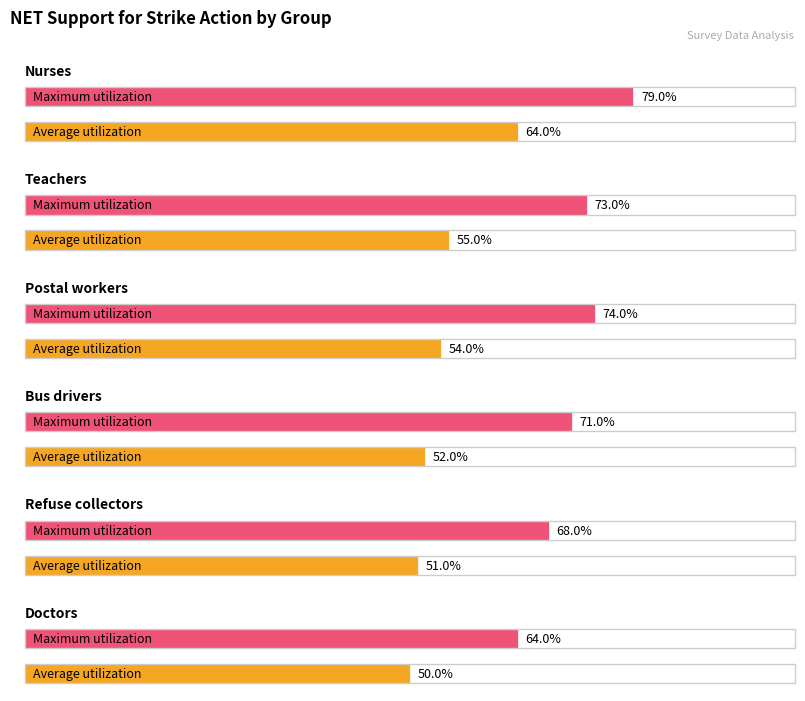

The value of Nurses at Total is 0.2. True or false?

False